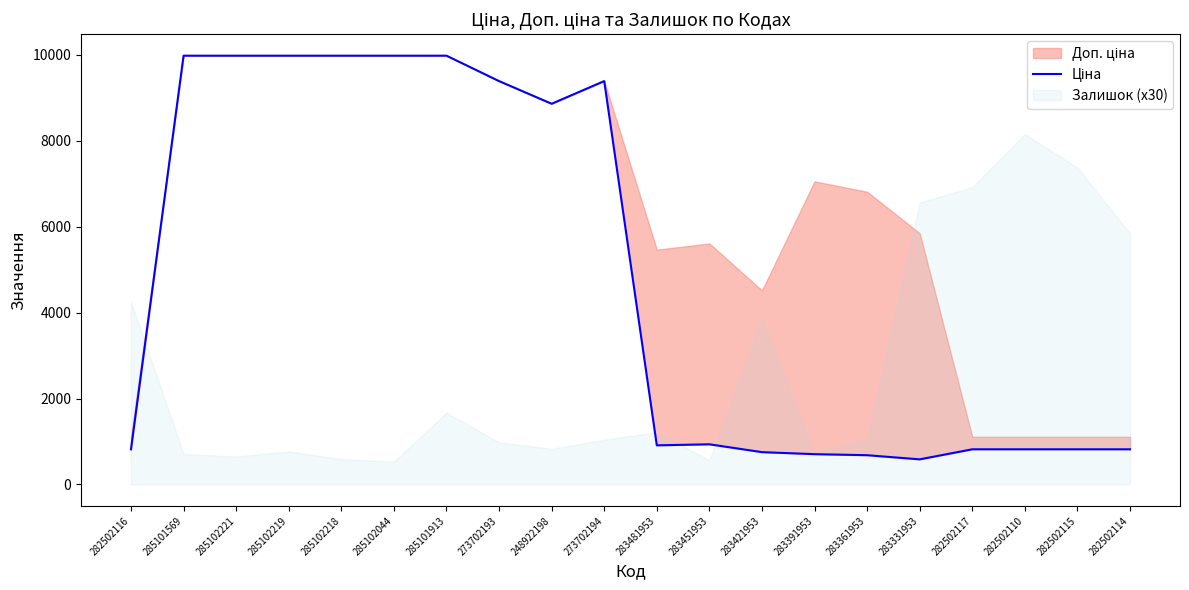

What is the average value?

4806.7